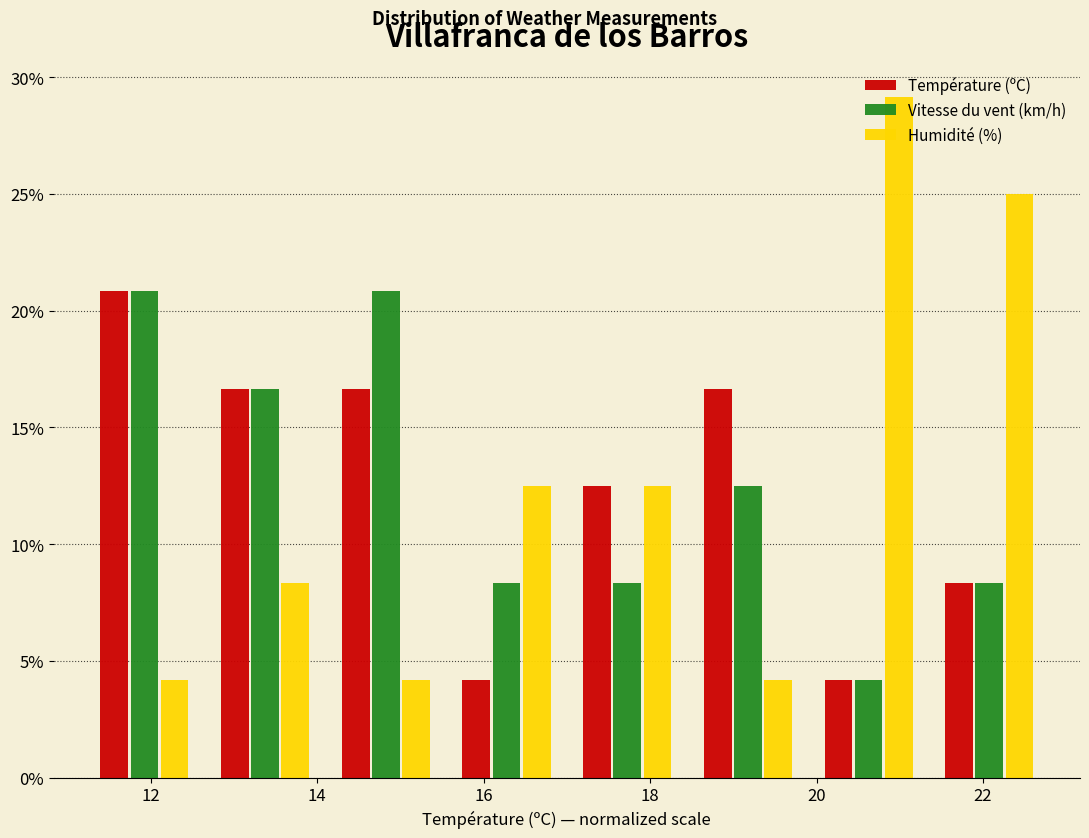

Reading left to right, list every range on the x-axis with the height of the bar of each series over it. Neither the bar edges nor the heights are printed on the chart, so give them approximately, as read against the axes.

11.20 to 12.65: Température (ºC)=21.0	Vitesse du vent (km/h)=21.0	Humidité (%)=4.0
12.65 to 14.10: Température (ºC)=16.5	Vitesse du vent (km/h)=16.5	Humidité (%)=8.5
14.10 to 15.55: Température (ºC)=16.5	Vitesse du vent (km/h)=21.0	Humidité (%)=4.0
15.55 to 17.00: Température (ºC)=4.0	Vitesse du vent (km/h)=8.5	Humidité (%)=12.5
17.00 to 18.45: Température (ºC)=12.5	Vitesse du vent (km/h)=8.5	Humidité (%)=12.5
18.45 to 19.90: Température (ºC)=16.5	Vitesse du vent (km/h)=12.5	Humidité (%)=4.0
19.90 to 21.35: Température (ºC)=4.0	Vitesse du vent (km/h)=4.0	Humidité (%)=29.0
21.35 to 22.80: Température (ºC)=8.5	Vitesse du vent (km/h)=8.5	Humidité (%)=25.0